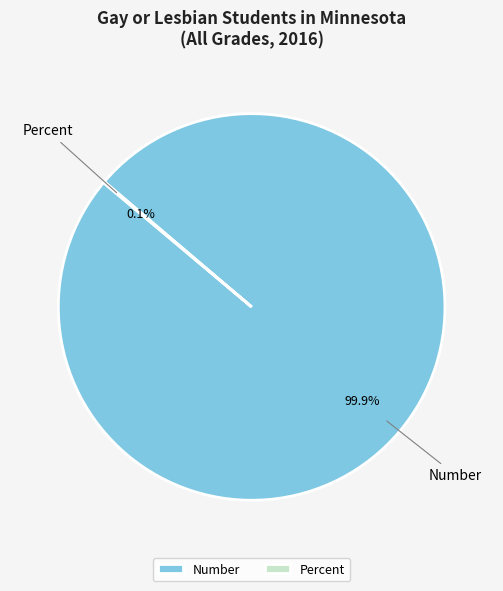

Is there a majority slice in this chart?

Yes